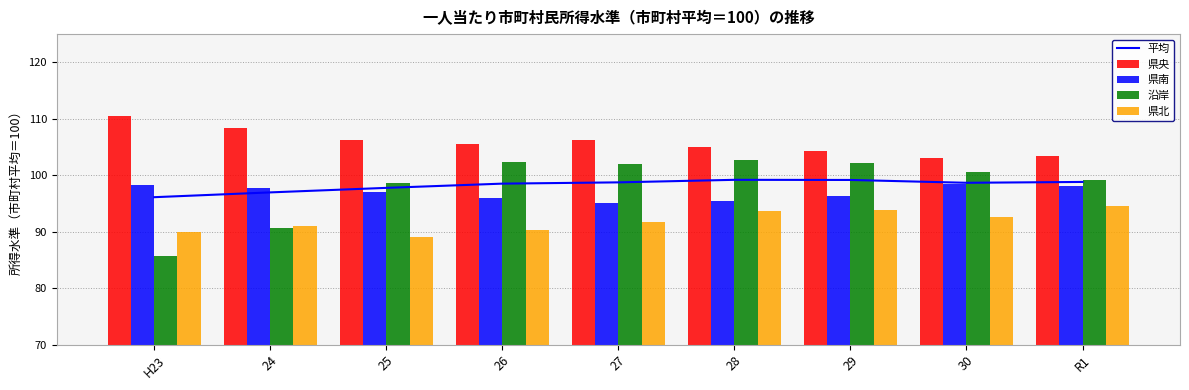

What is the value of the 沿岸 bar at the 4th from the left?

102.3